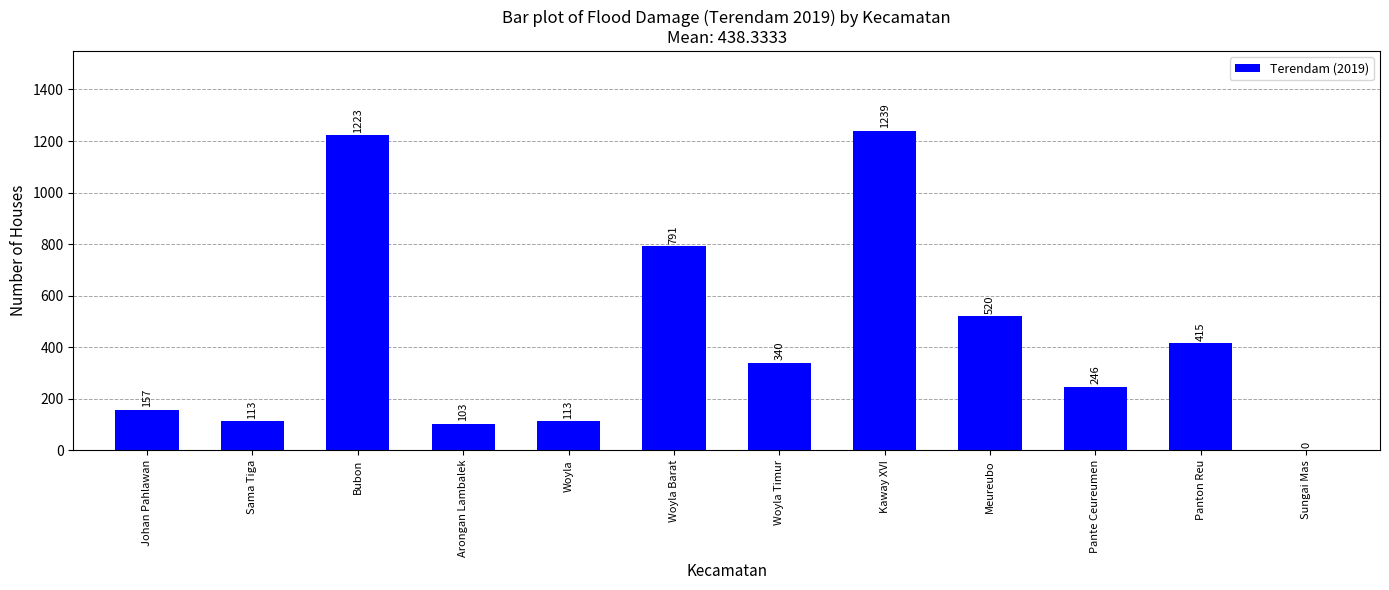

At which label does the data first exceed 340?

Bubon